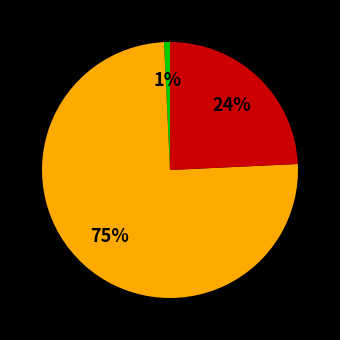

To the nearest percent, what is the average slice percentage?

33%